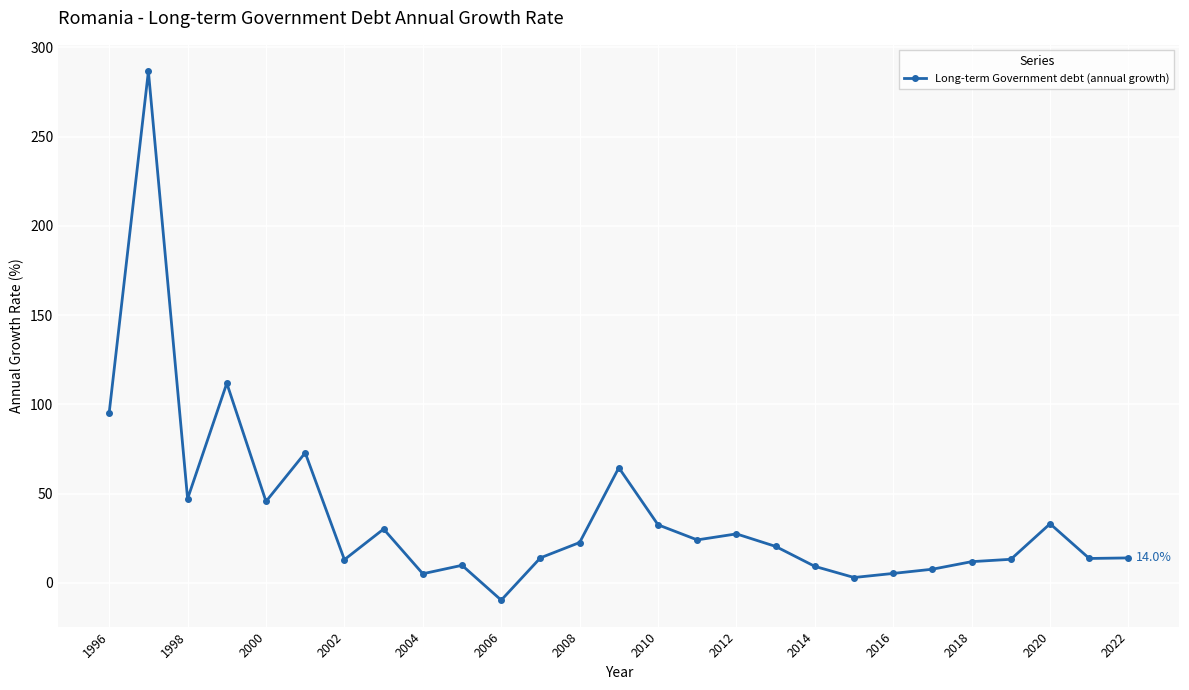

What is the smallest value displayed?

-9.7